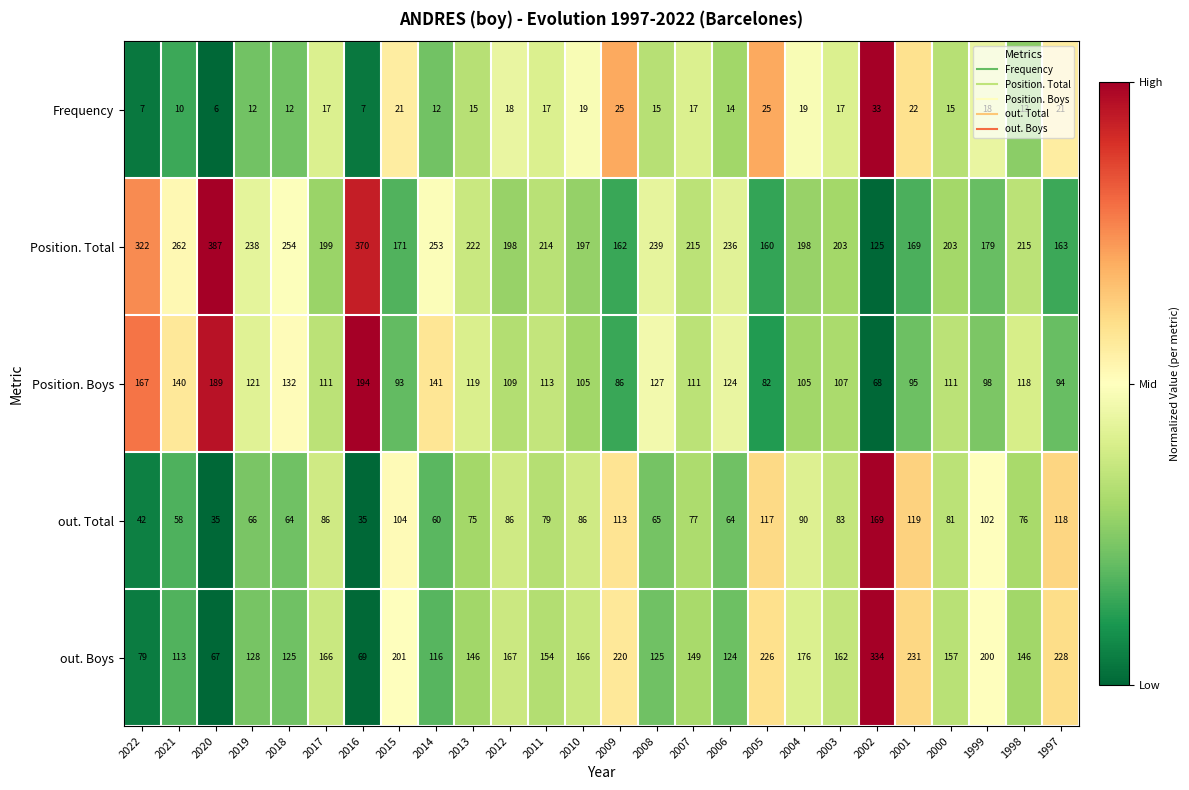

The out. Boys series shows 109 at 2015. True or false?

False